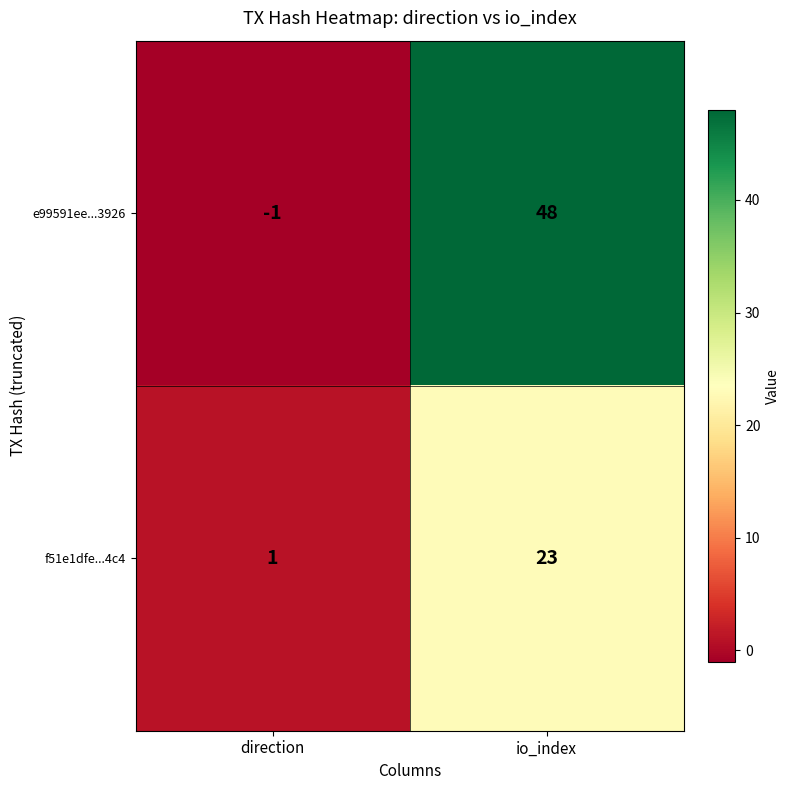

Reading left to right, transcribe all the data shown in this chart.

e99591ee...3926: direction=-1	io_index=48
f51e1dfe...4c4: direction=1	io_index=23